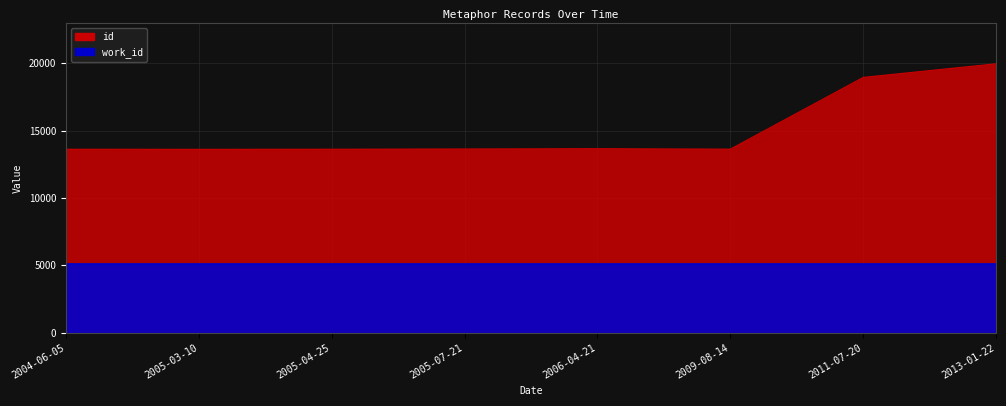

How many interior local valleys (lower than both neighbors) does the data have?

2